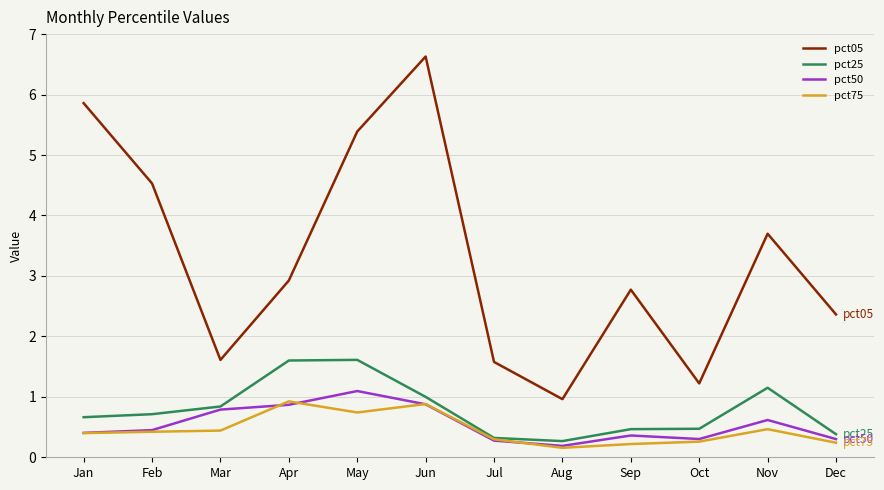

What are all the series names shown in the legend?

pct05, pct25, pct50, pct75